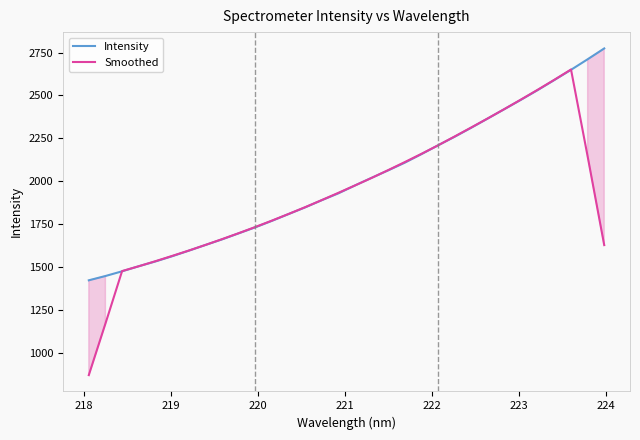

What is the lowest value of the Intensity series?

1421.5